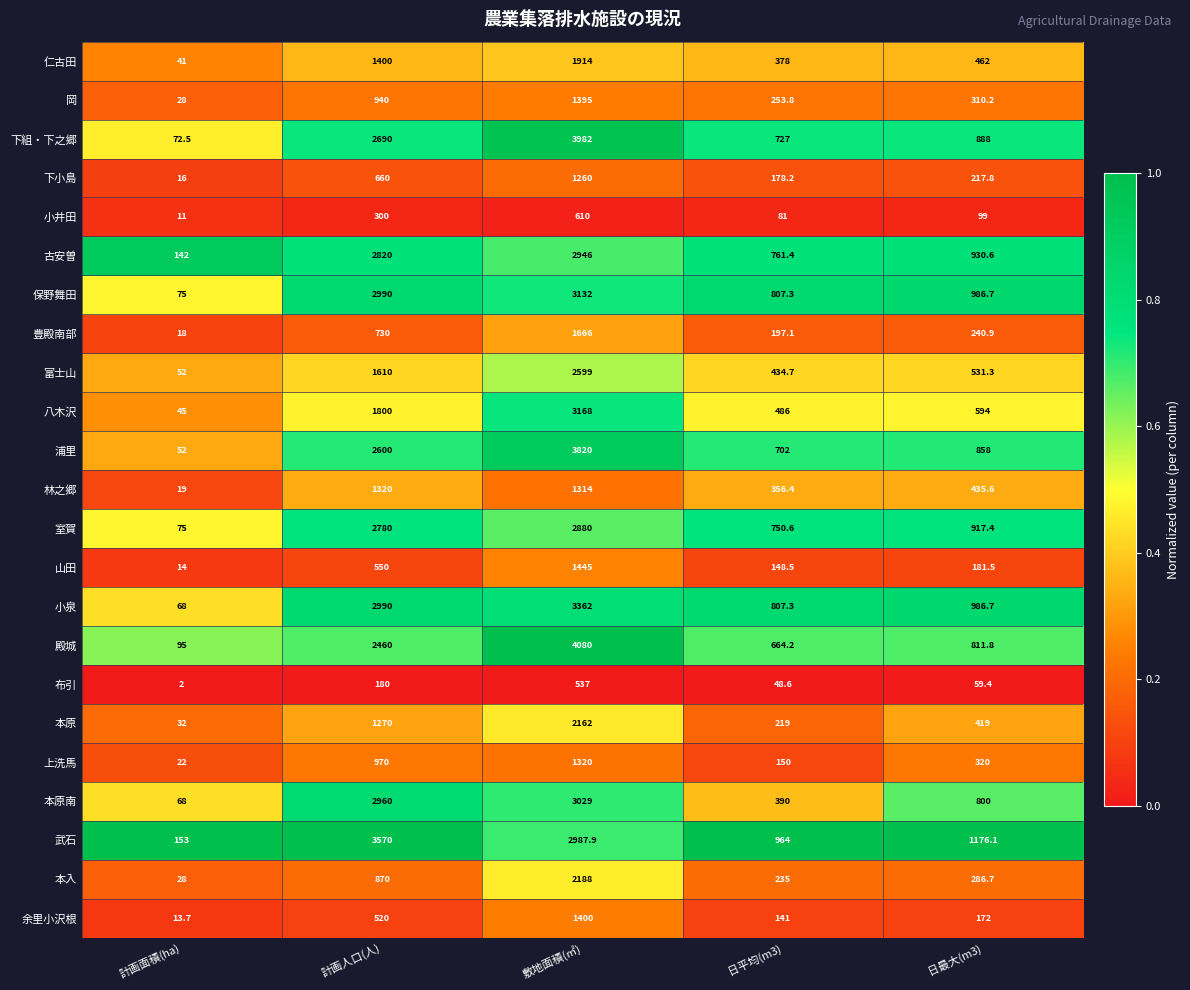

True or false: 仁古田 has a value of 1914.0 at 敷地面積(㎡).

True